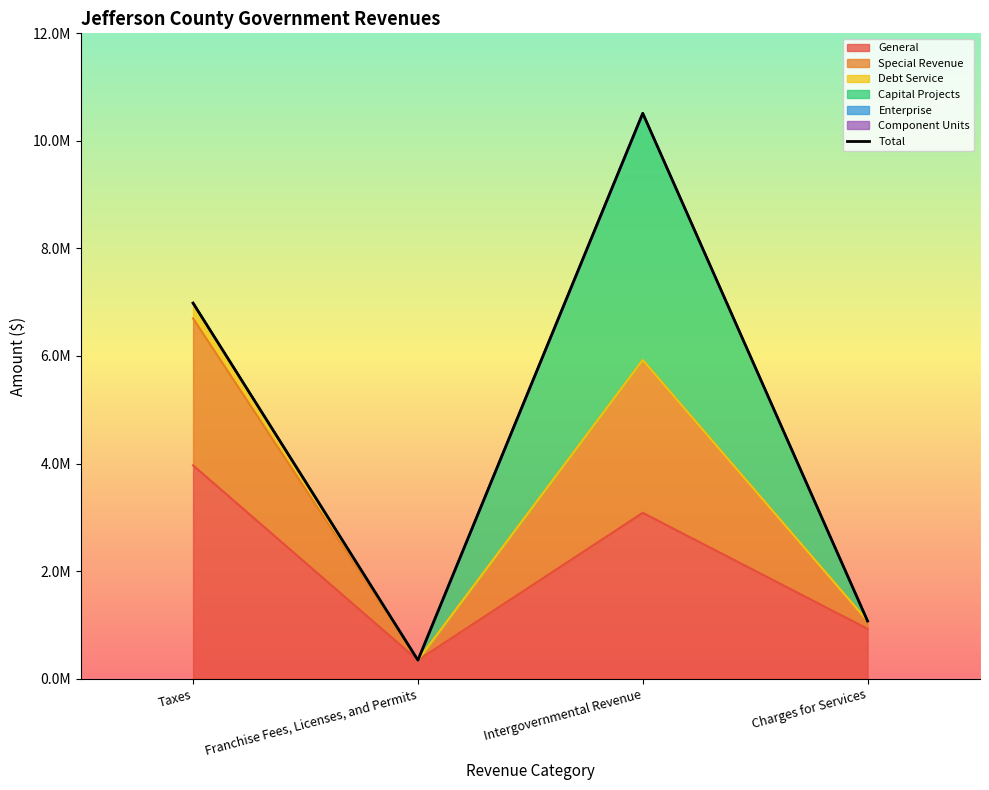

Is it true that the value at Charges for Services is 504322?

False